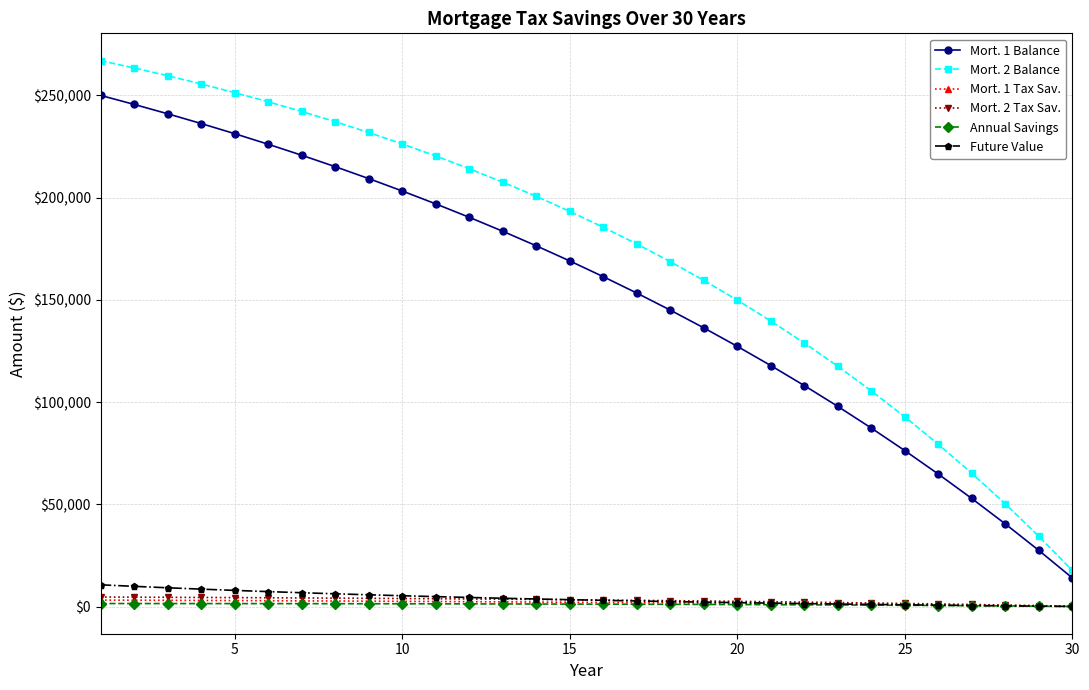

Which series has the largest total across all categories?

Mort. 2 Balance